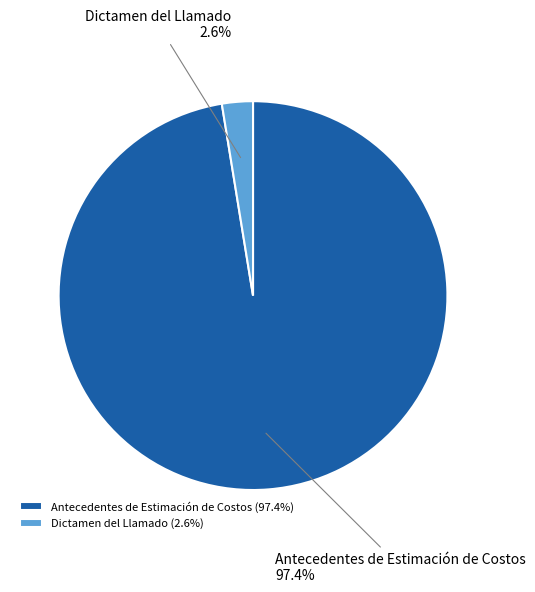

To the nearest percent, what portion does Antecedentes de Estimación de Costos represent?

97%